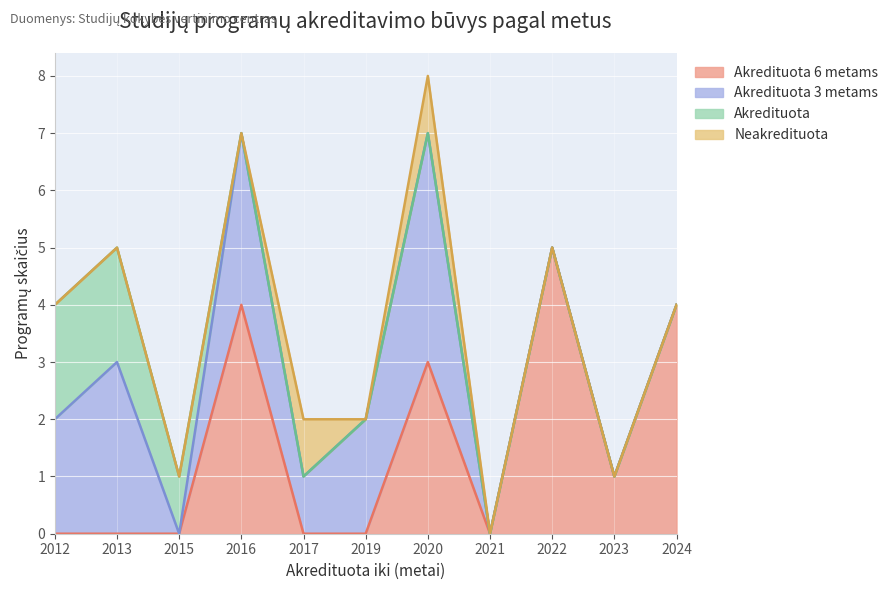

Where is the first local maximum for Akredituota 6 metams?

2016